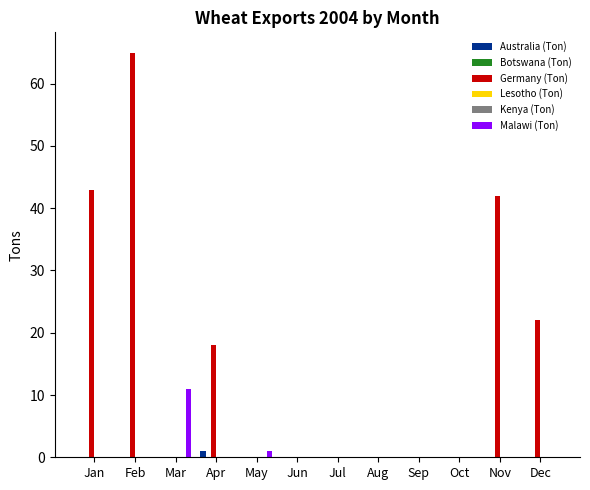

Rank the categories by Botswana (Ton) value from highest to lowest.

Jan, Feb, Mar, Apr, May, Jun, Jul, Aug, Sep, Oct, Nov, Dec